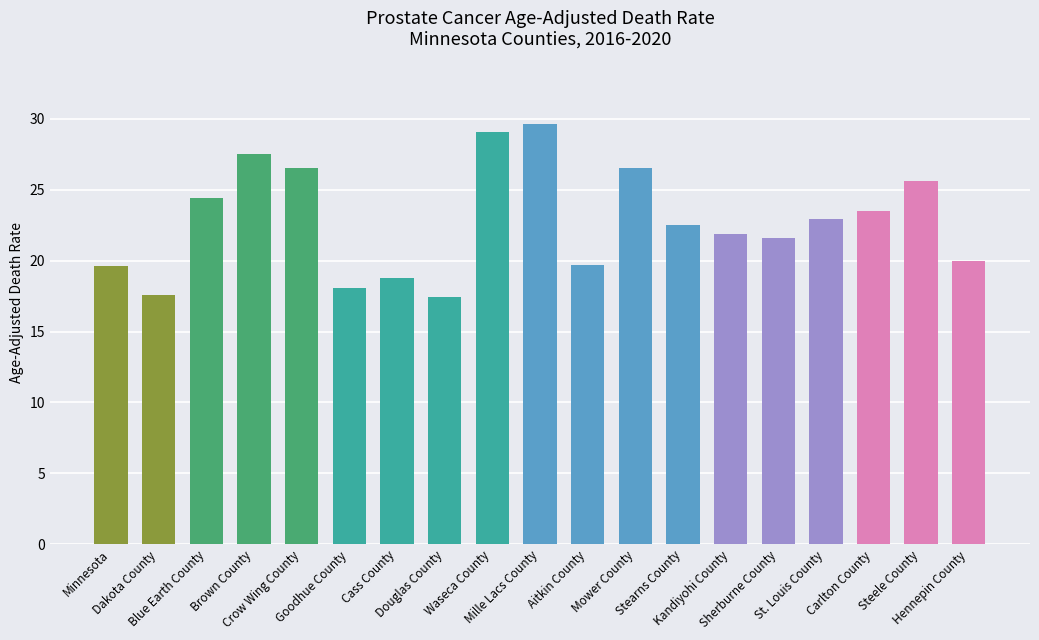

What is the difference between the maximum and minimum values?

12.2